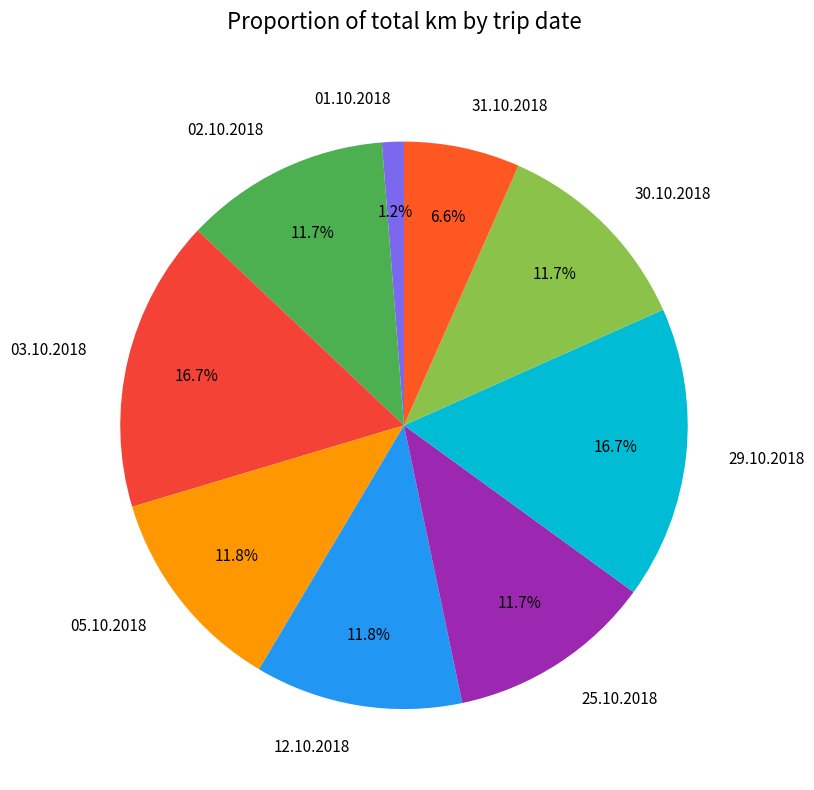

To the nearest percent, what is the average slice percentage?

11%